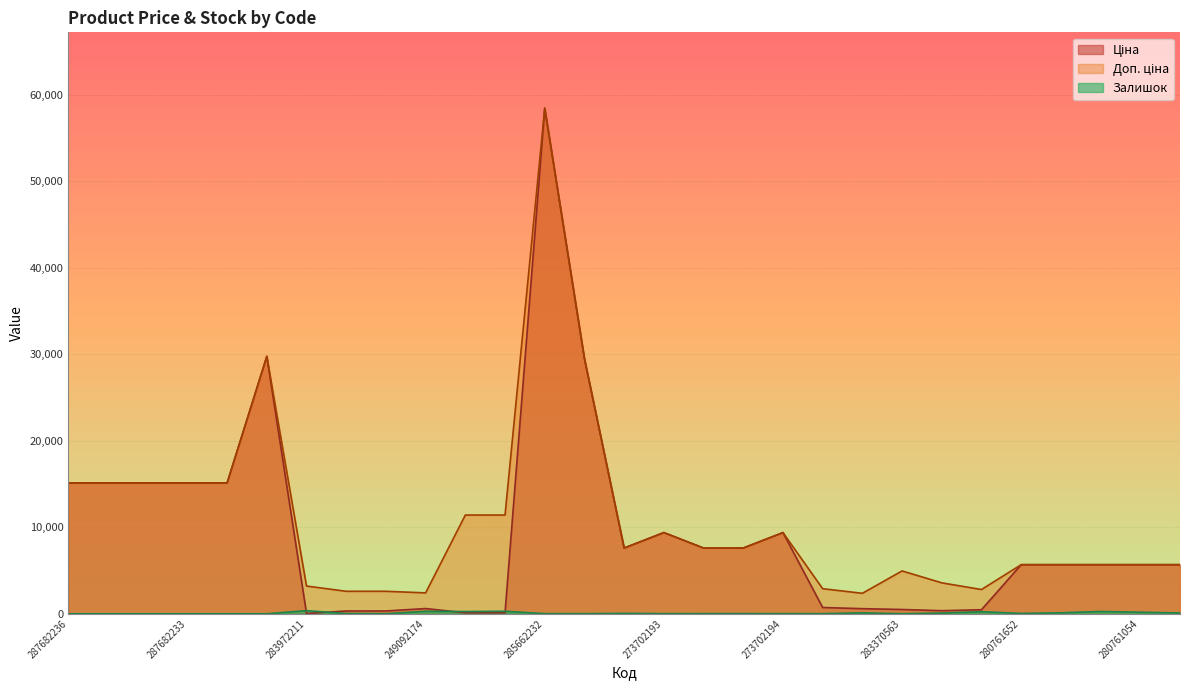

In Доп. ціна, how many points are lower than both neighbors (excluding endpoints)?

4